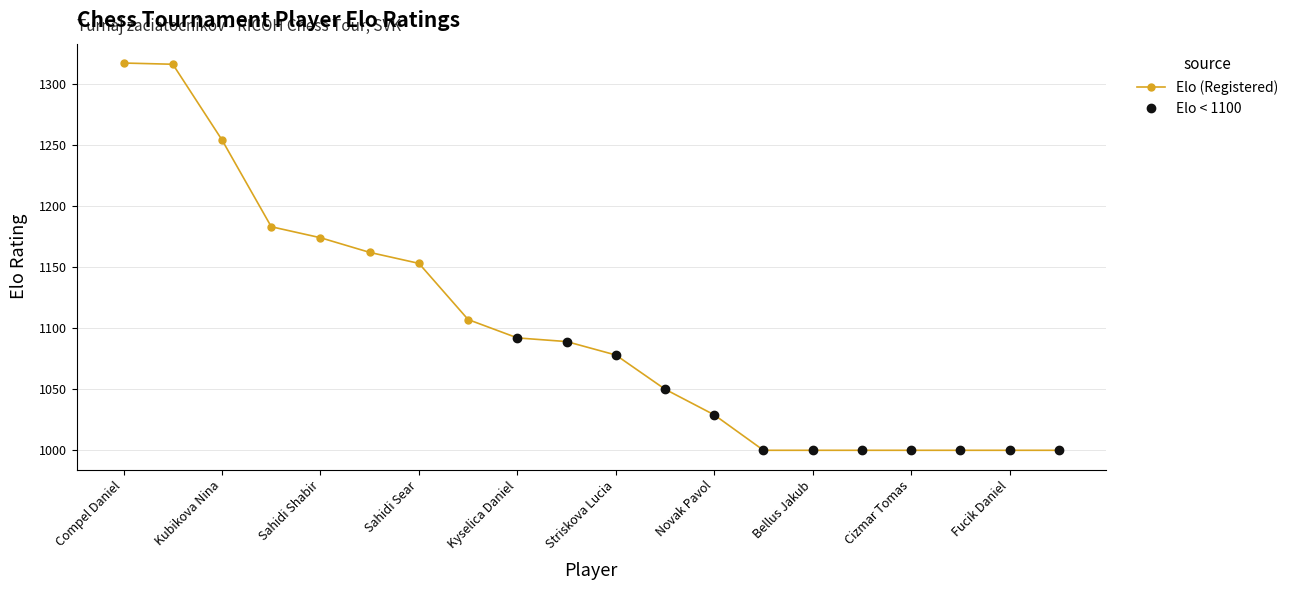

How many lines are shown in the chart?

1